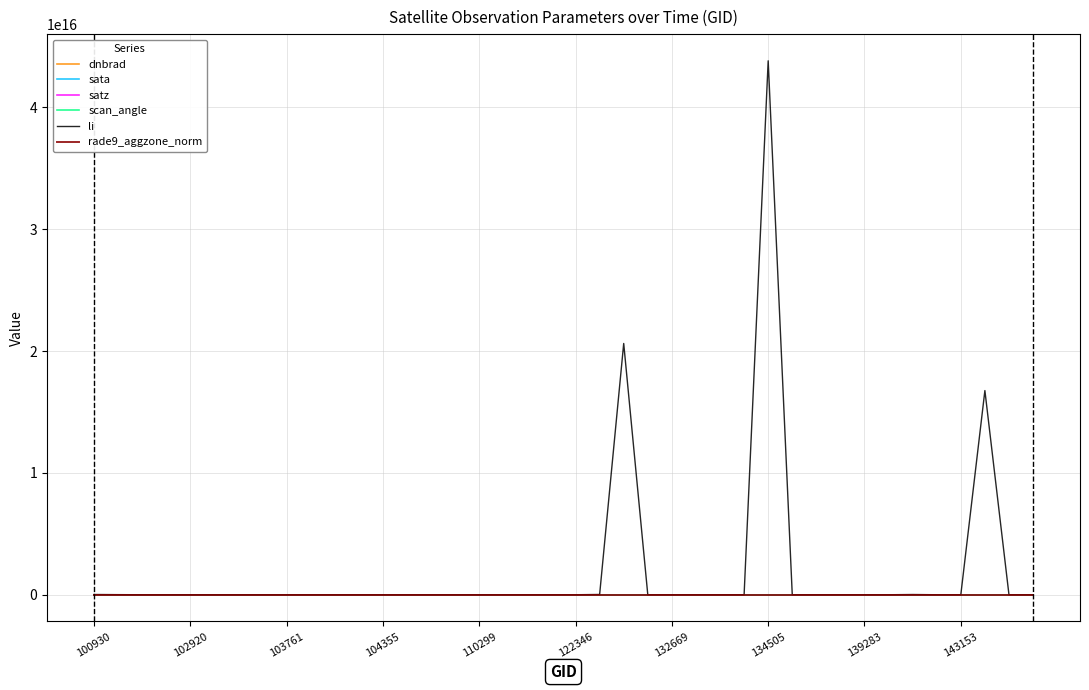

How many lines are shown in the chart?

6